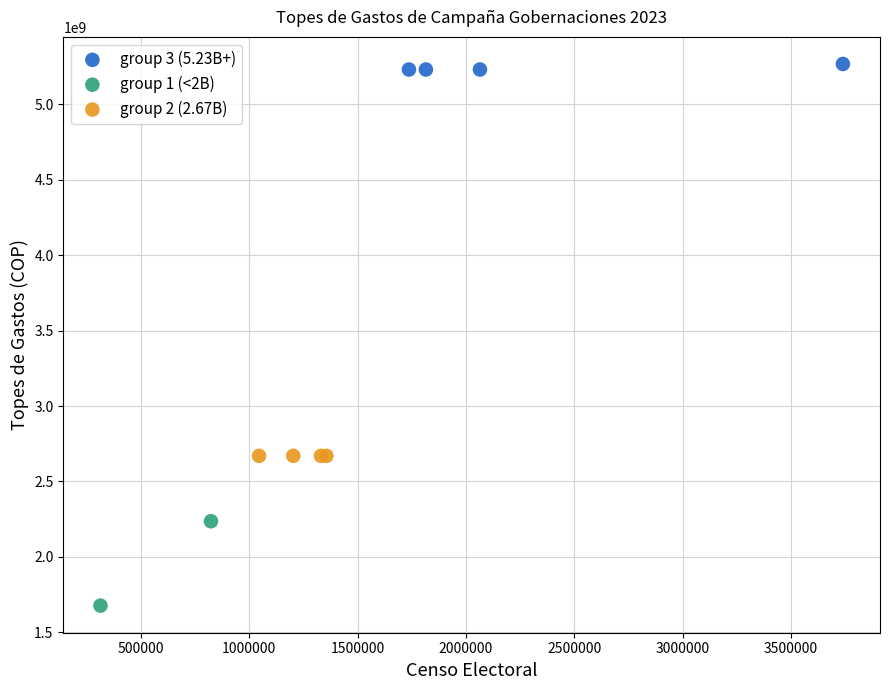

Which series contains the lowest Y value?

group 1 (<2B)